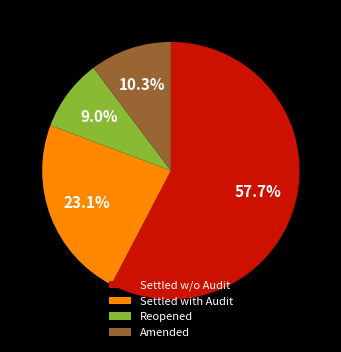

Approximately how many times larger is the value at Reopened compared to Settled with Audit?

0.4